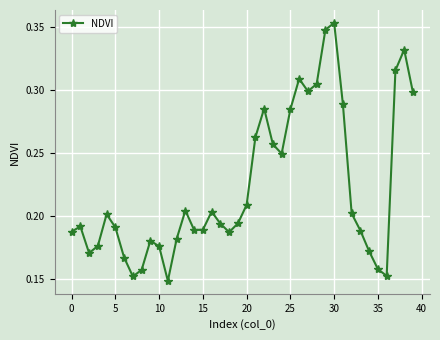

How many interior local valleys (lower than both neighbors) does the data have?

8